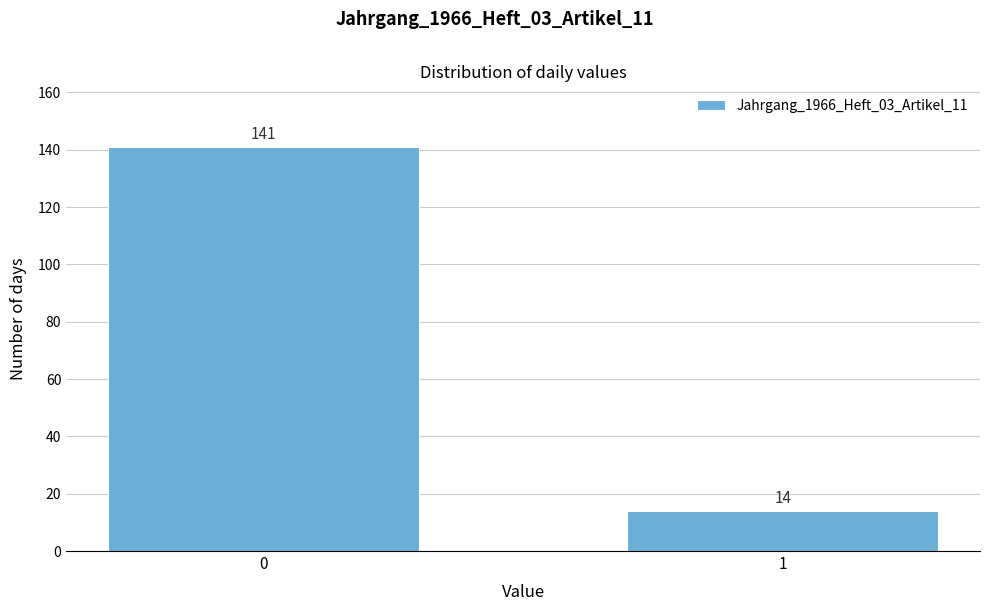

Reading left to right, extract all data points from this chart.

141	14